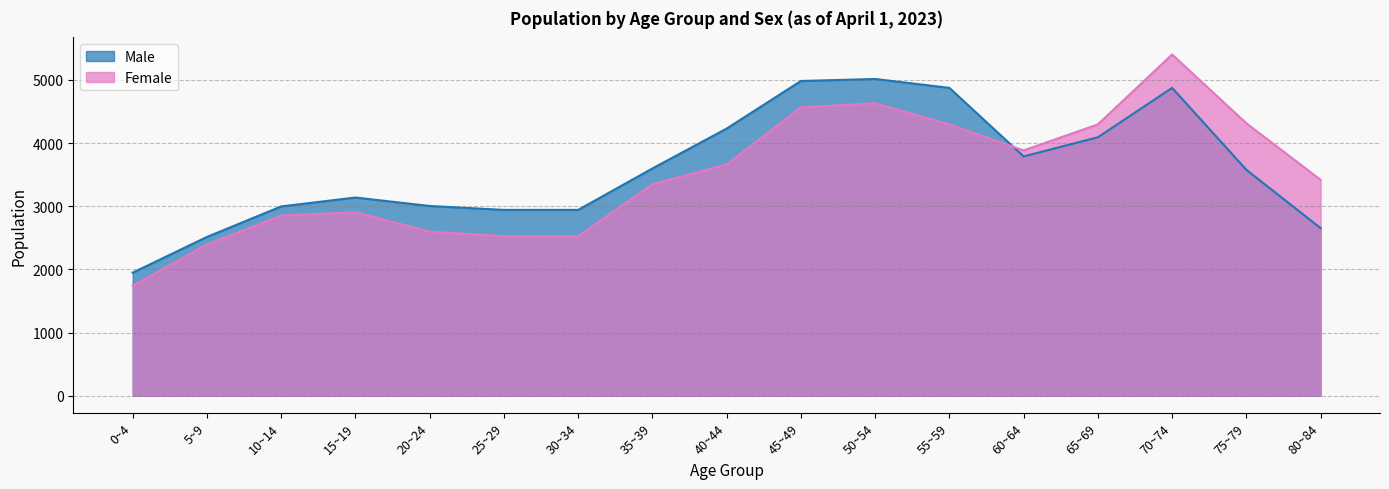

Where is the first local maximum for Male?

15~19